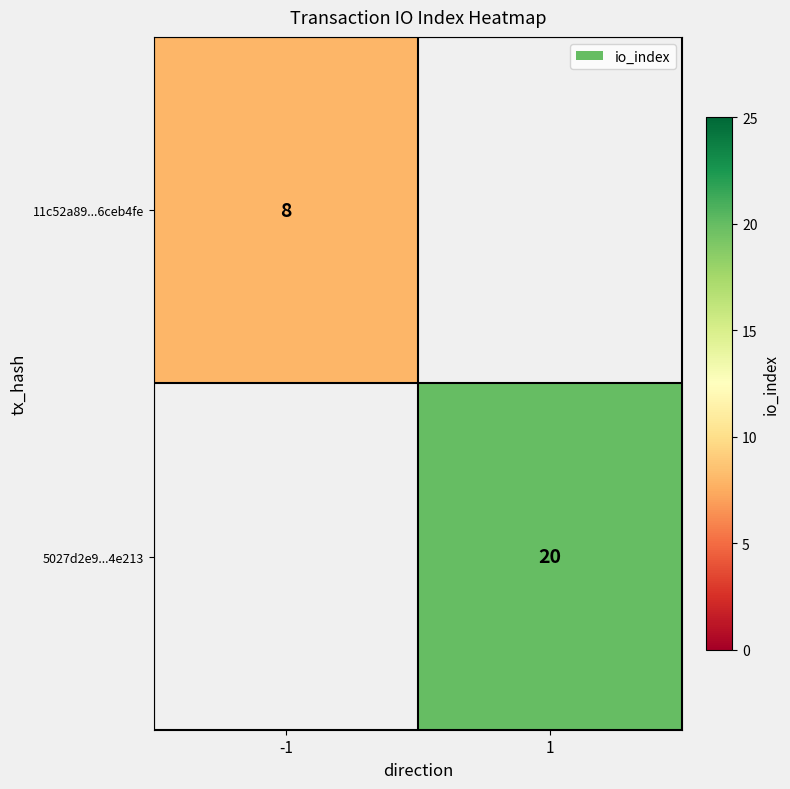

The 5027d2e9...4e213 series shows 9 at 1. True or false?

False